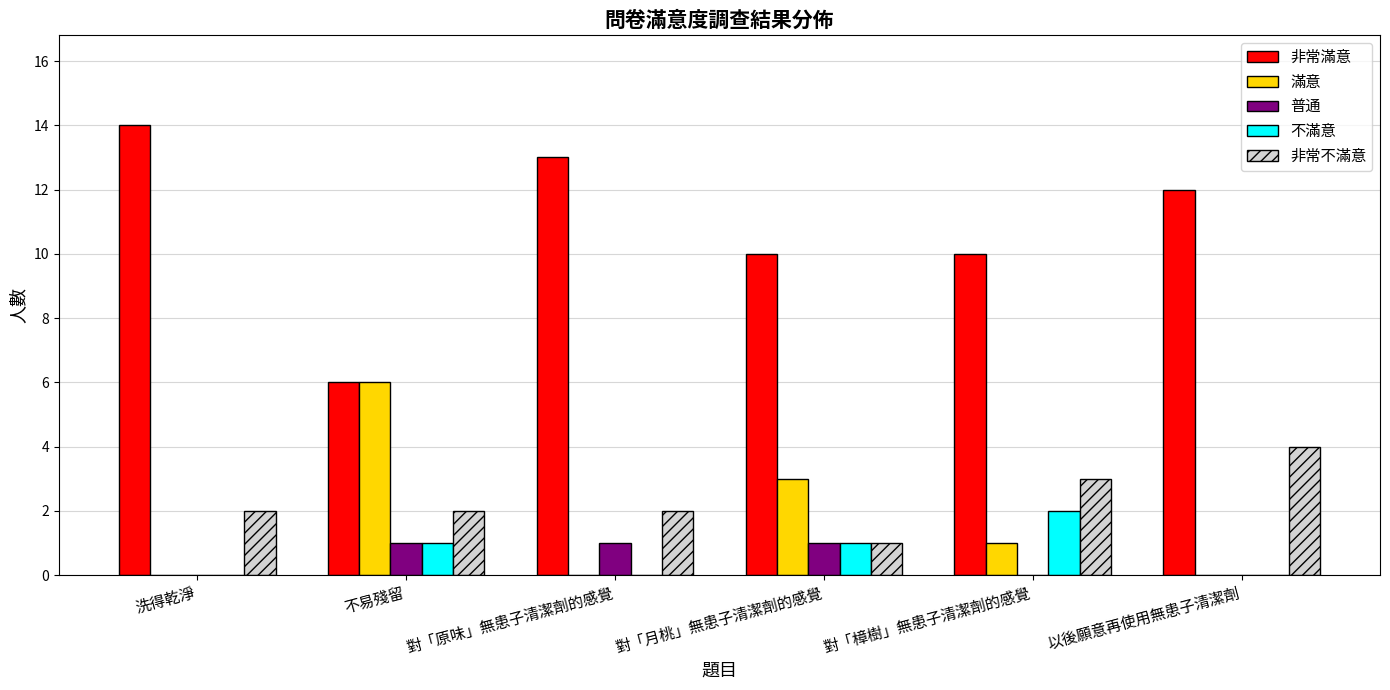

Which series changed the most between 洗得乾淨 and 不易殘留?

非常滿意